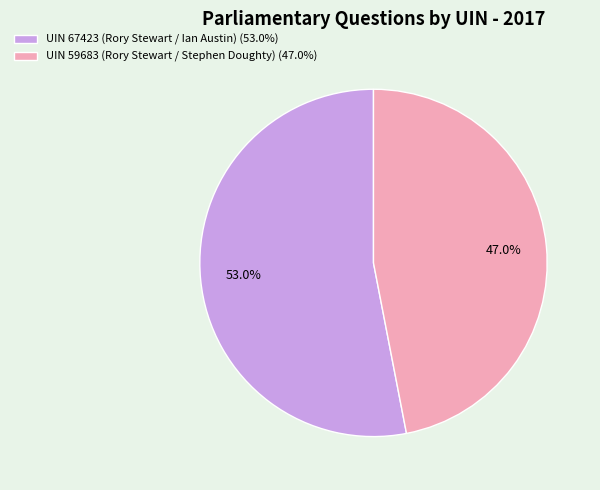

To the nearest percent, what is the difference between the largest and smallest slice percentages?

6%